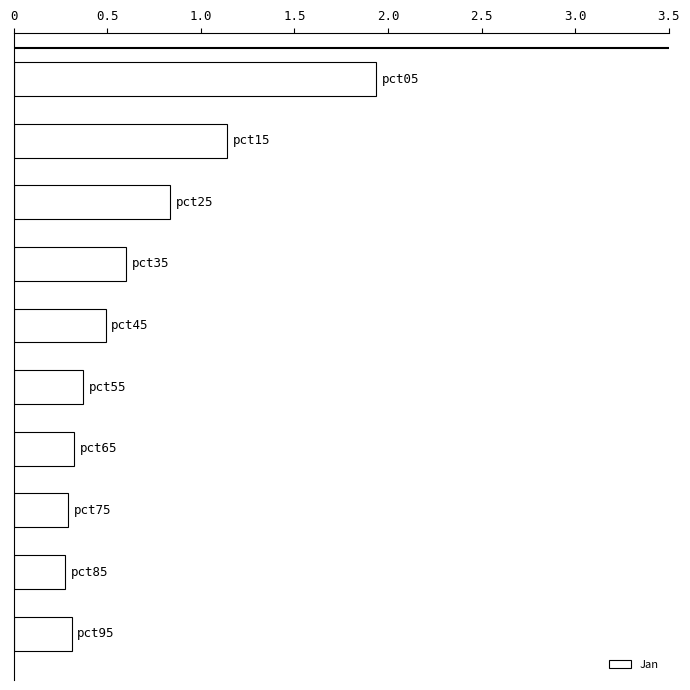

How many bars are there in total?

10